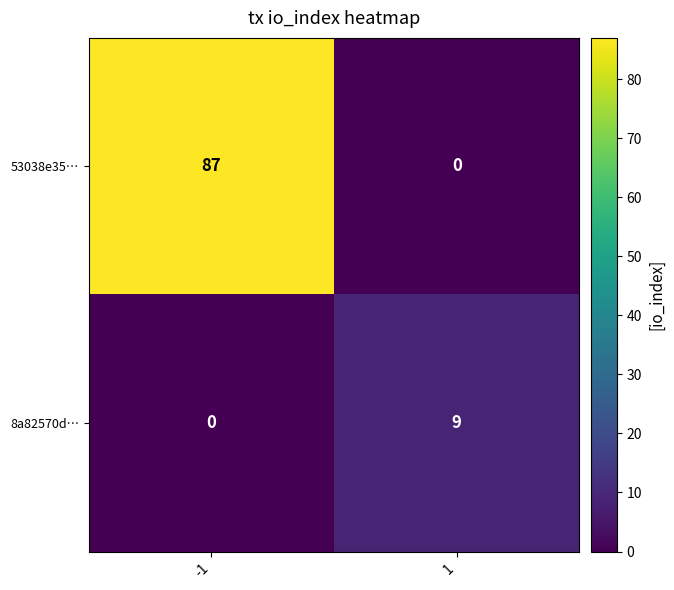

Which series has the widest spread of values?

53038e35…